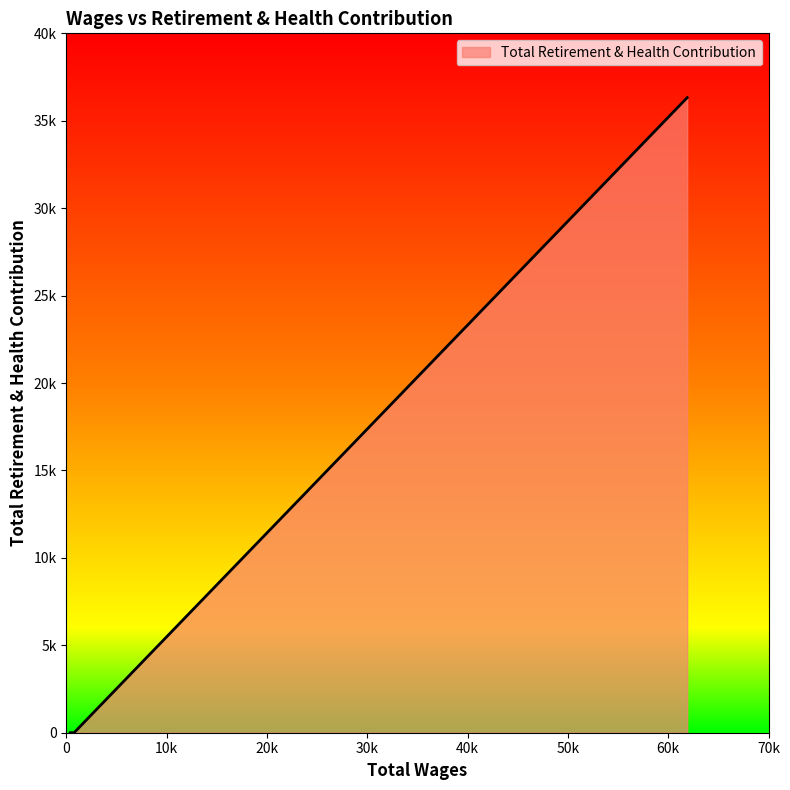

Does the chart have visible grid lines?

No